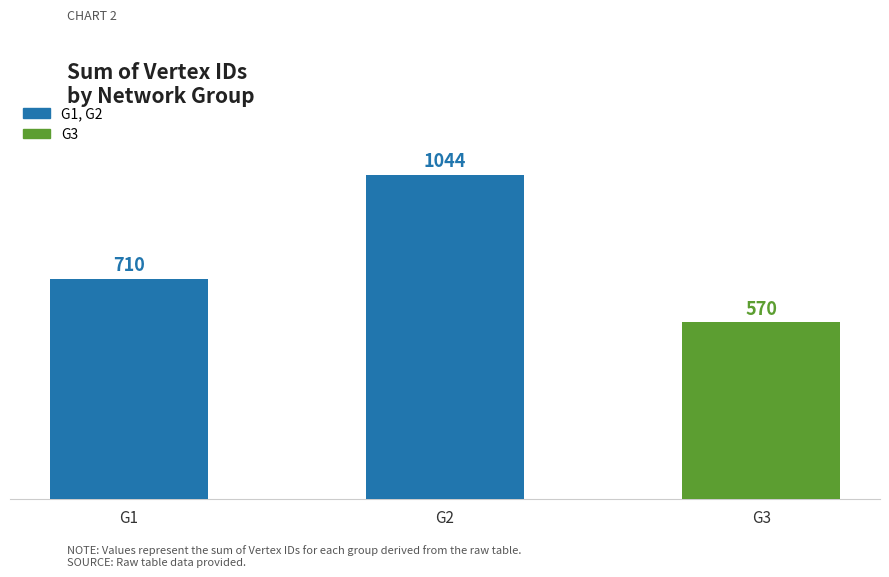

Reading left to right, list all the values displayed in this chart.

710	1044	570